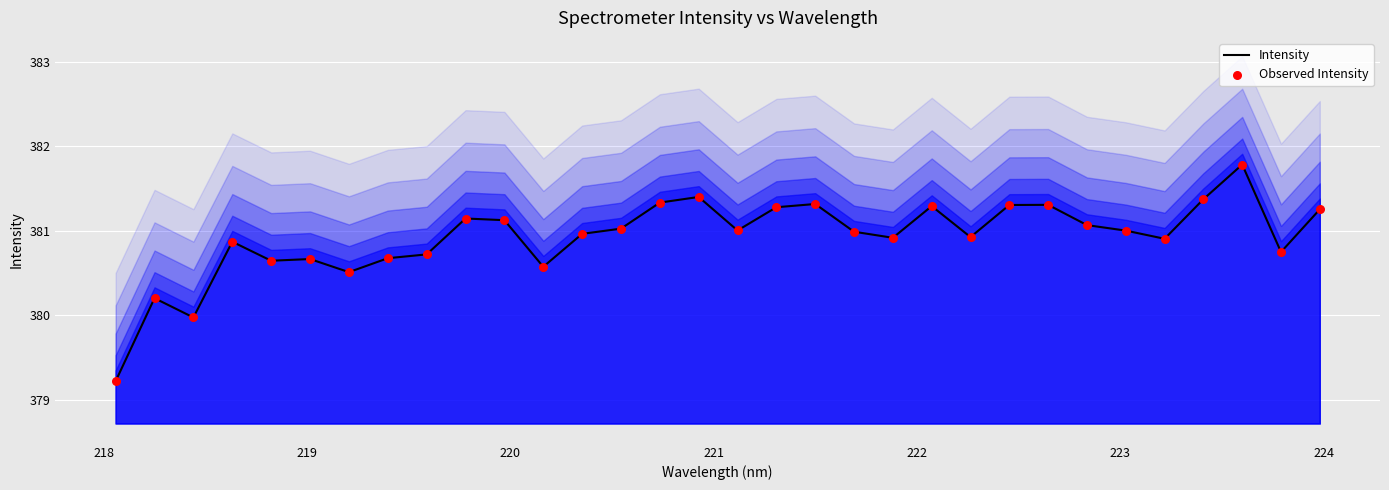

At how many categories does at least one series exceed 380?

30